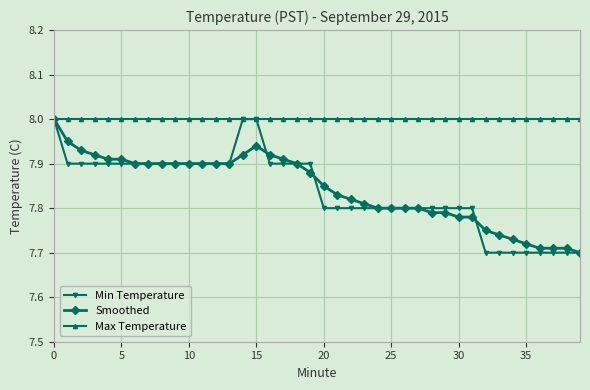

Which series has the largest total across all categories?

Max Temperature